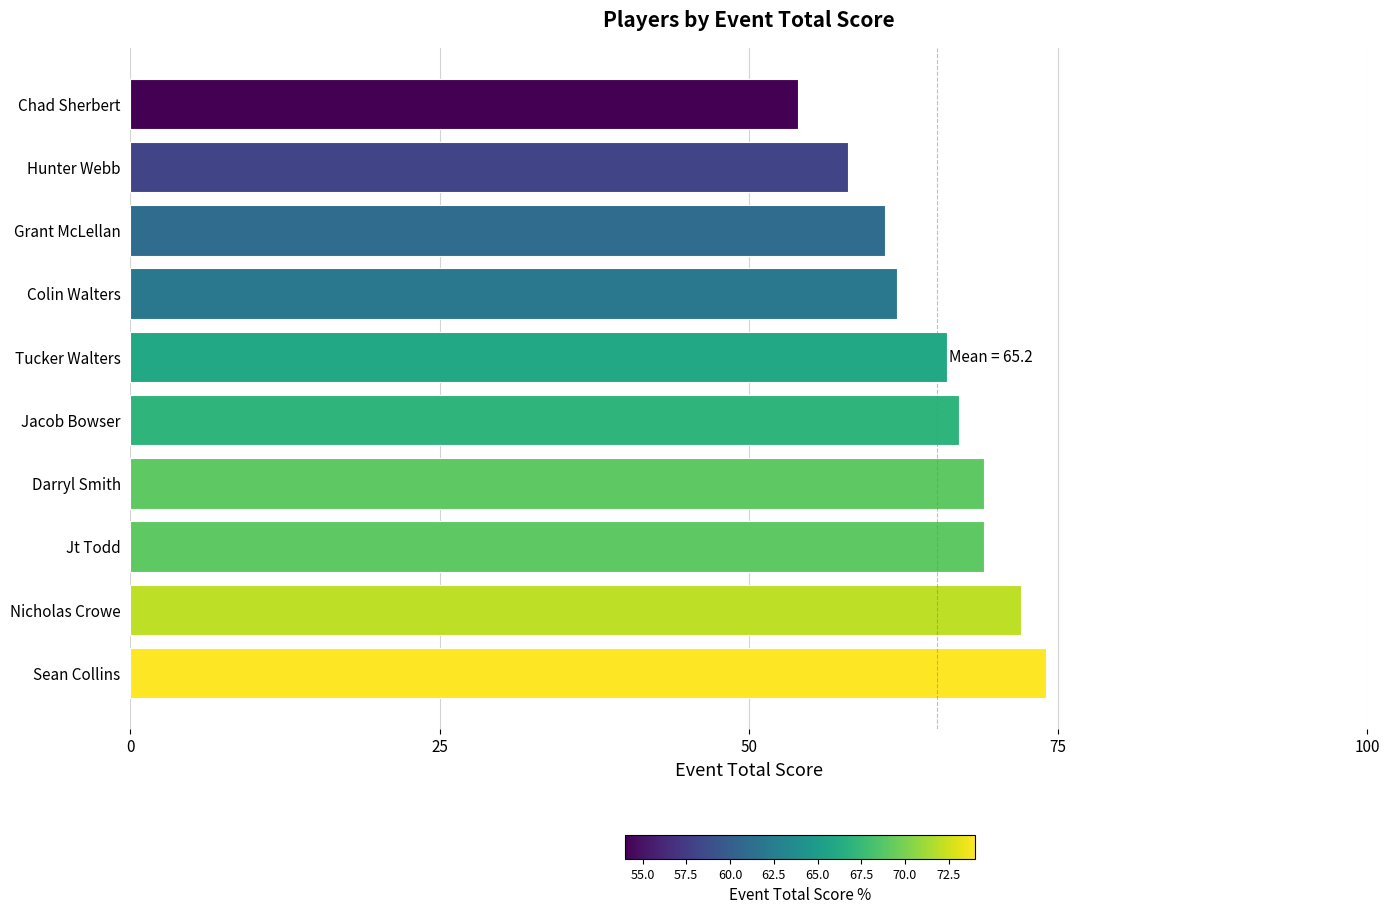

Is it true that the value at Jt Todd is 114?

False